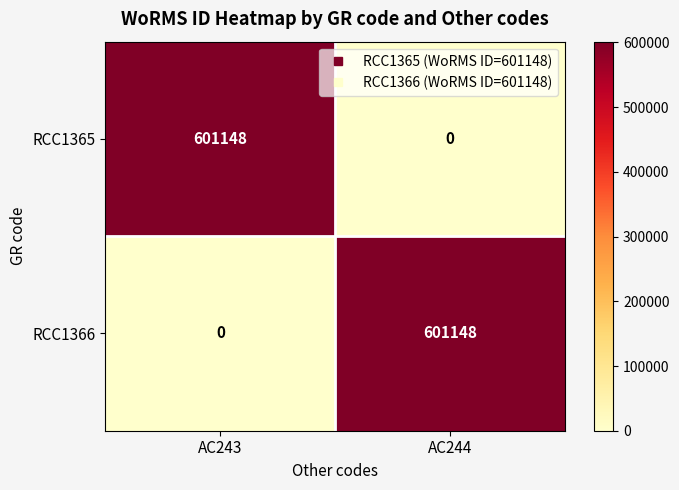

What is the difference between the highest and lowest values at AC243?

601148